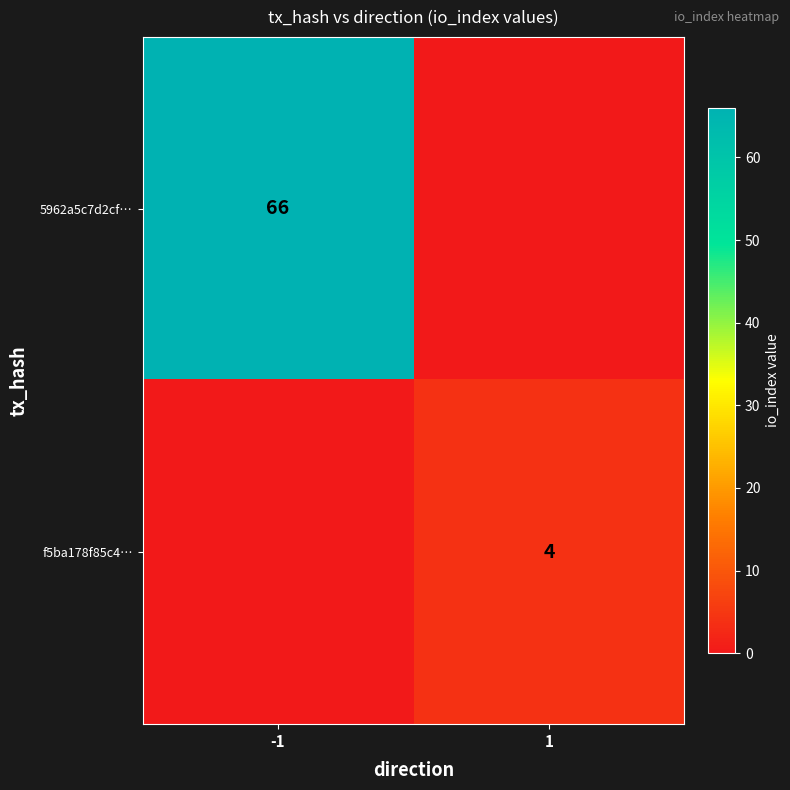

Is it true that 5962a5c7d2cf… equals 13 at -1?

False